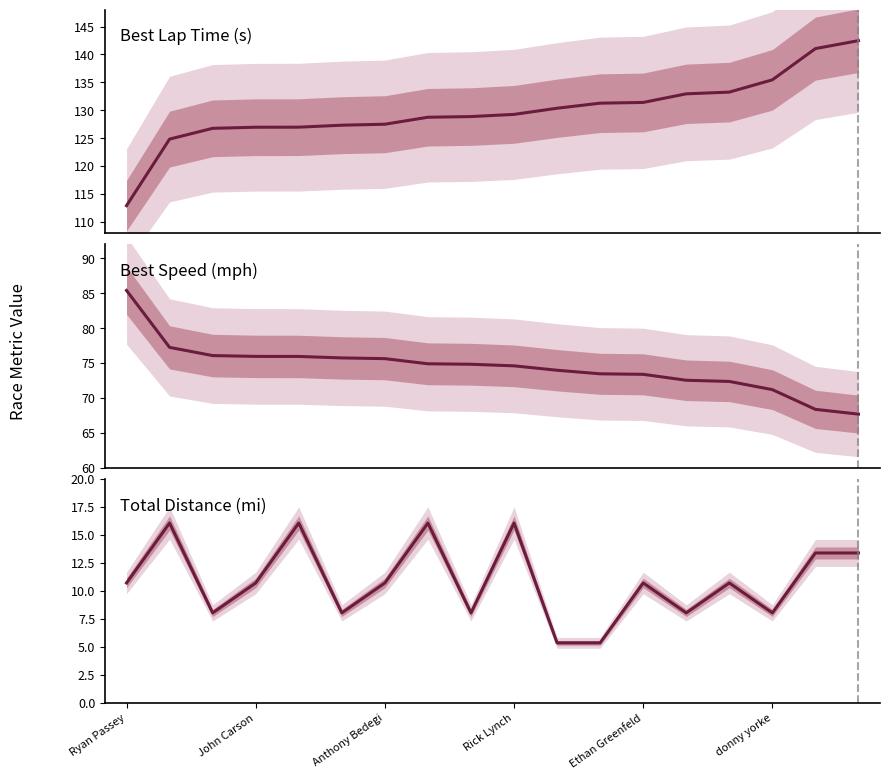

At how many categories does at least one series exceed 78?

18